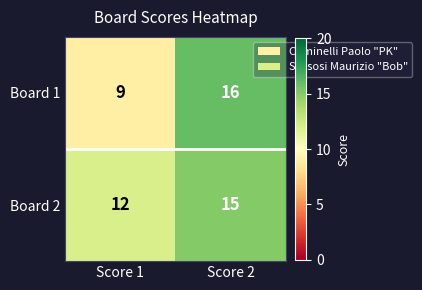

Reading right to left, list all the values displayed in this chart.

Board 1: Score 2=16	Score 1=9
Board 2: Score 2=15	Score 1=12